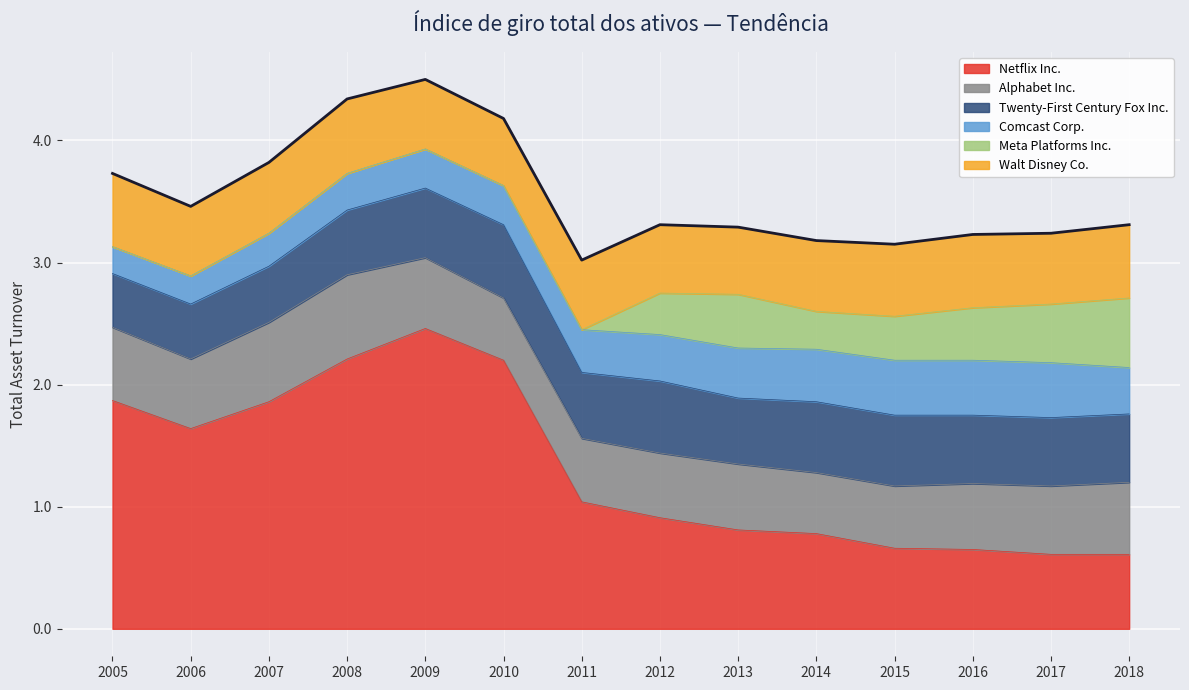

True or false: Twenty-First Century Fox Inc. and Netflix Inc. intersect in this chart.

False